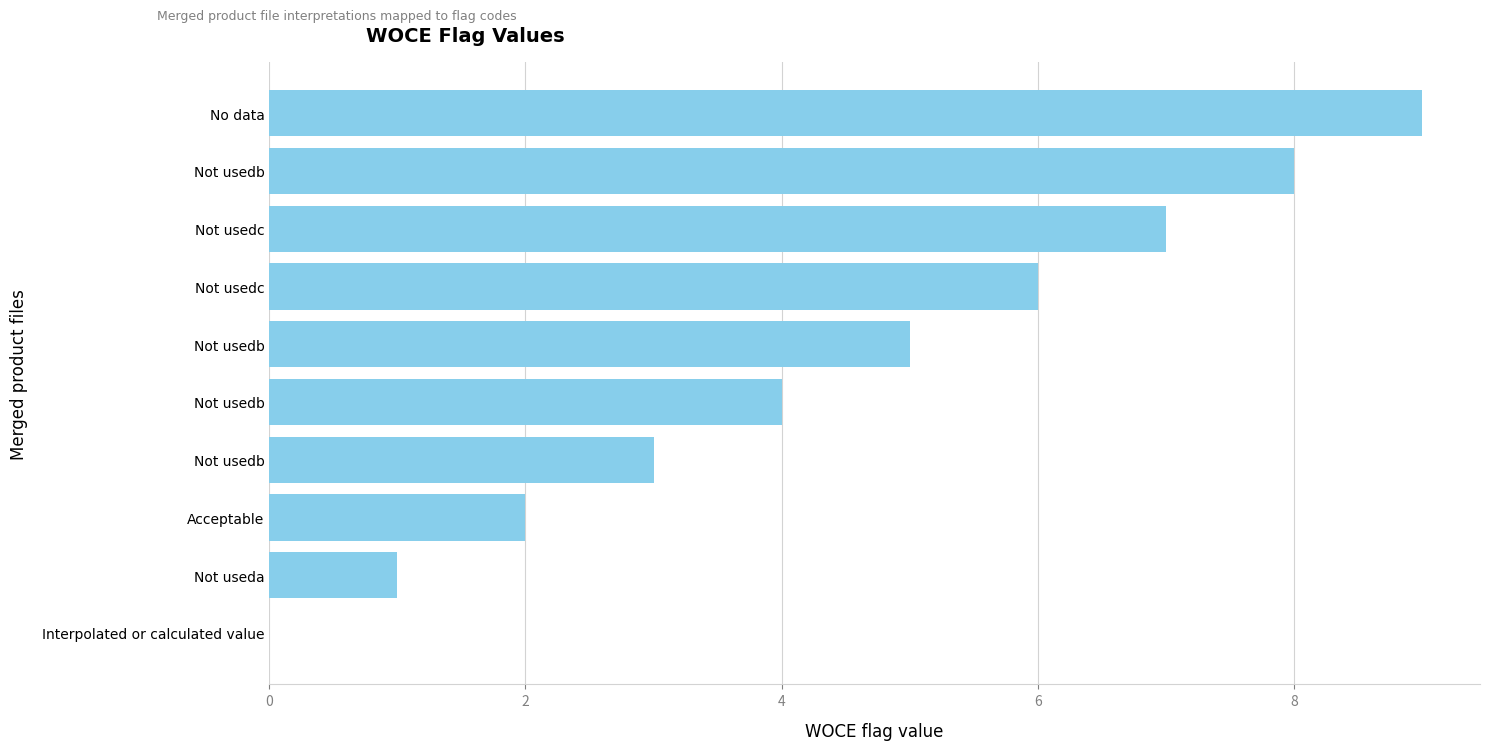

How many values are between 2 and 7?

6